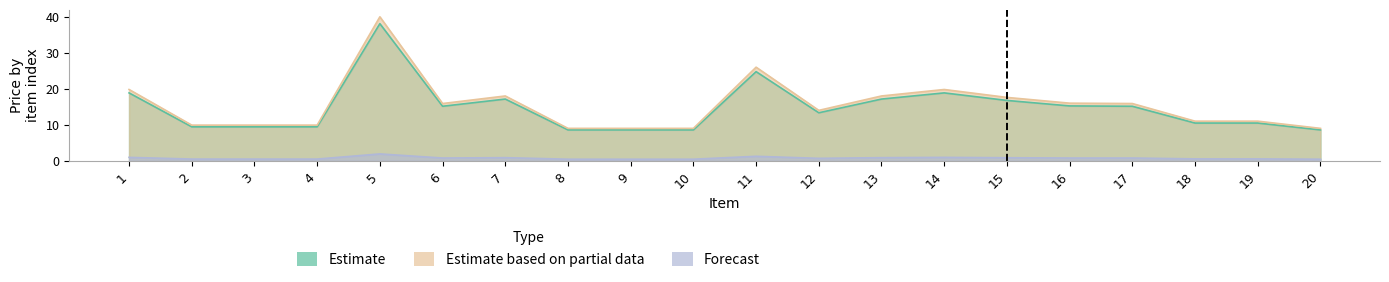

Reading right to left, extract all data points from this chart.

Estimate (PC): 20=8.6	19=10.5	18=10.5	17=15.1	16=15.2	15=16.8	14=18.9	13=17.1	12=13.3	11=24.8	10=8.6	9=8.6	8=8.6	7=17.1	6=15.1	5=38.1	4=9.4	3=9.4	2=9.4	1=18.9
Estimate based on partial data (MPC): 20=9.0	19=11.0	18=11.0	17=15.9	16=16.0	15=17.6	14=19.8	13=18.0	12=14.0	11=26.0	10=9.0	9=9.0	8=9.0	7=18.0	6=15.9	5=40.0	4=9.9	3=9.9	2=9.9	1=19.8
Forecast (DDV scaled): 20=0.4	19=0.5	18=0.5	17=0.8	16=0.8	15=0.8	14=0.9	13=0.9	12=0.7	11=1.2	10=0.4	9=0.4	8=0.4	7=0.9	6=0.8	5=1.9	4=0.5	3=0.5	2=0.5	1=0.9